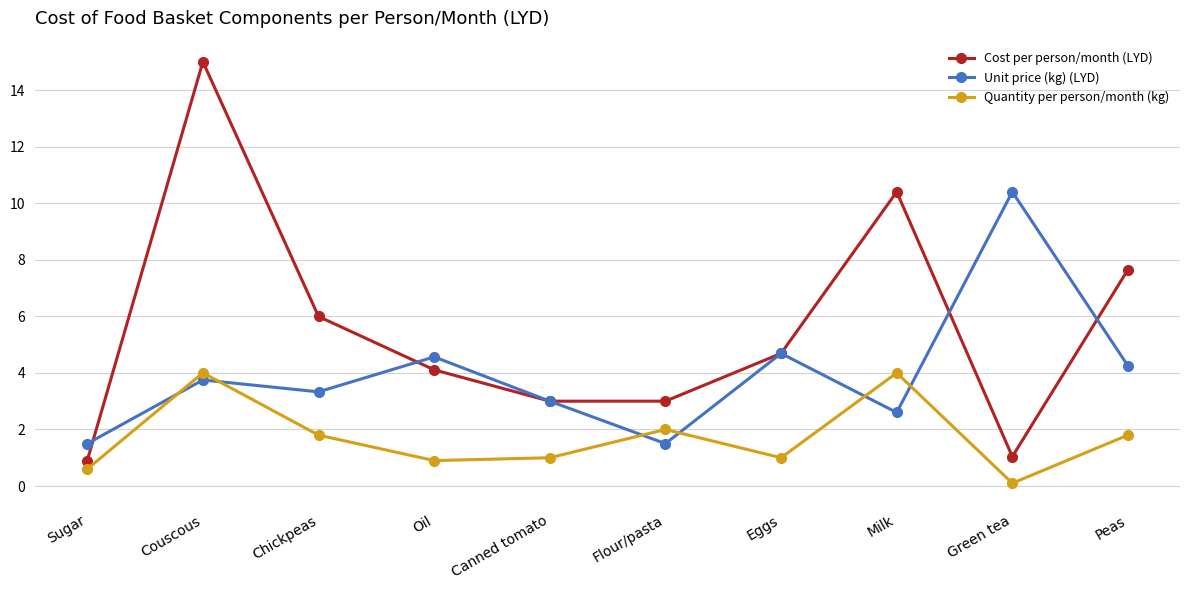

What position from the right is Couscous?

9